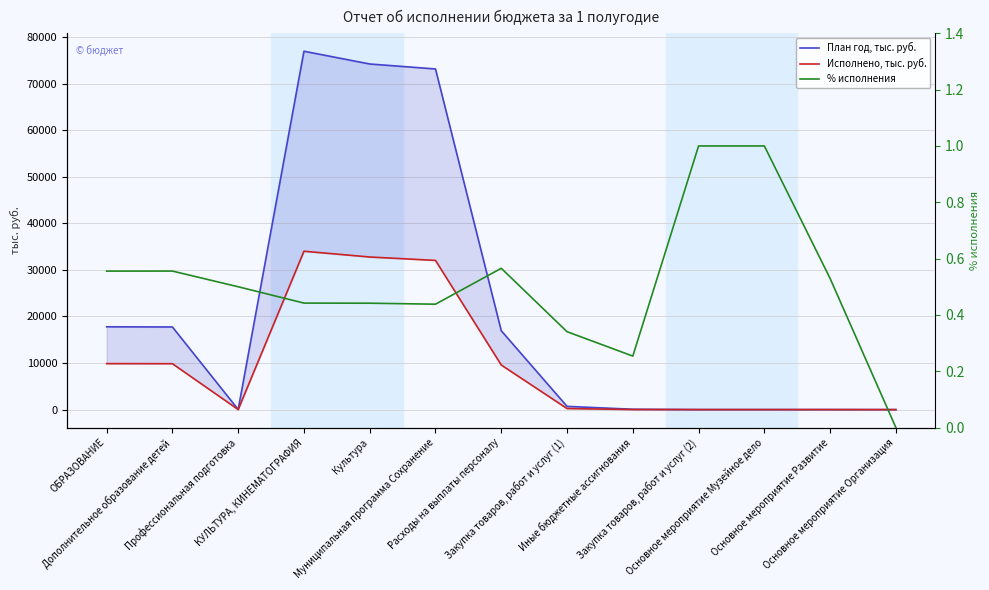

Reading right to left, transcribe all the data shown in this chart.

План год, тыс. руб.: 12.2	17.0	11.2	11.2	84.7	702.1	16935.8	73125.4	74193.5	76931.2	40.4	17743.6	17784.0
Исполнено, тыс. руб.: 0.0	9.0	11.2	11.2	21.5	239.0	9578.9	32033.2	32764.6	34003.0	20.2	9860.4	9880.6
% исполнения: 0.0	0.5	1.0	1.0	0.3	0.3	0.6	0.4	0.4	0.4	0.5	0.6	0.6